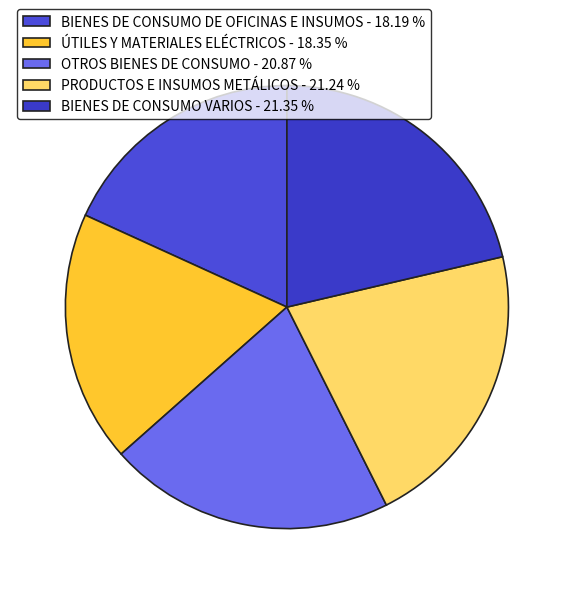

Which has a higher value, PRODUCTOS E INSUMOS METÁLICOS or OTROS BIENES DE CONSUMO?

PRODUCTOS E INSUMOS METÁLICOS